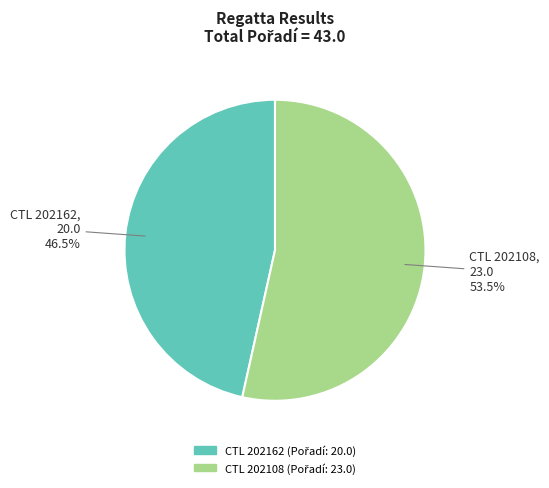

Do CTL 202108 and CTL 202162 together represent more than half of the pie?

Yes